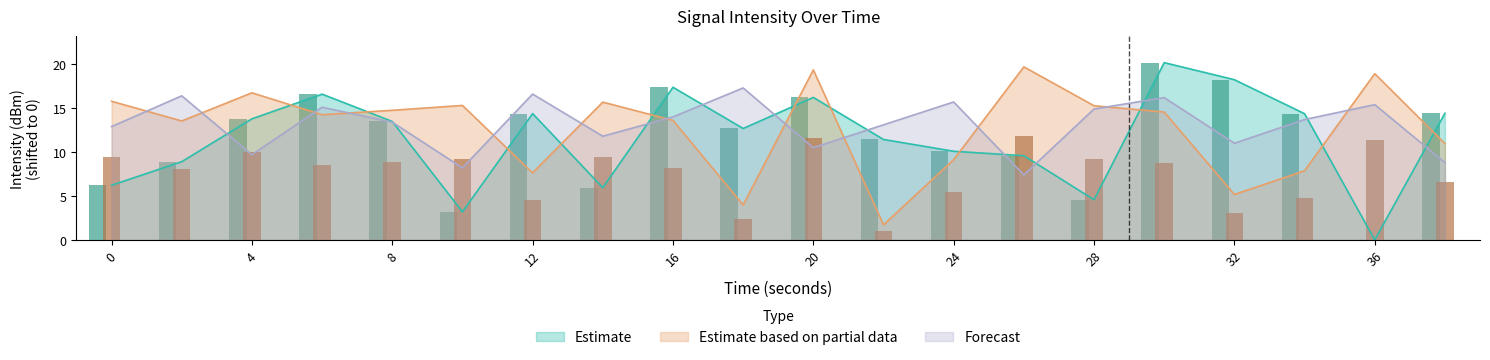

What is the difference between the maximum and minimum values in the Estimate based on partial data series?

18.0